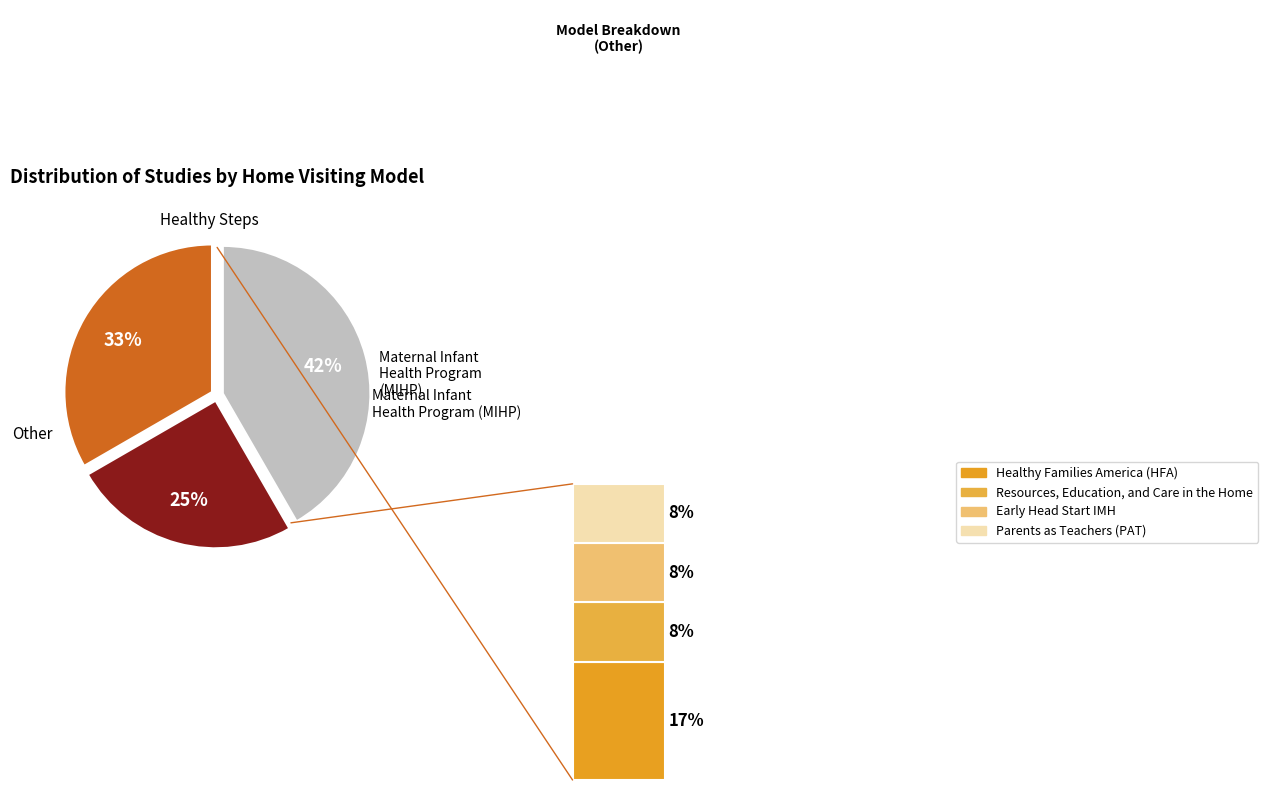

What is the largest slice in the pie chart?

Maternal Infant Health Program (MIHP)